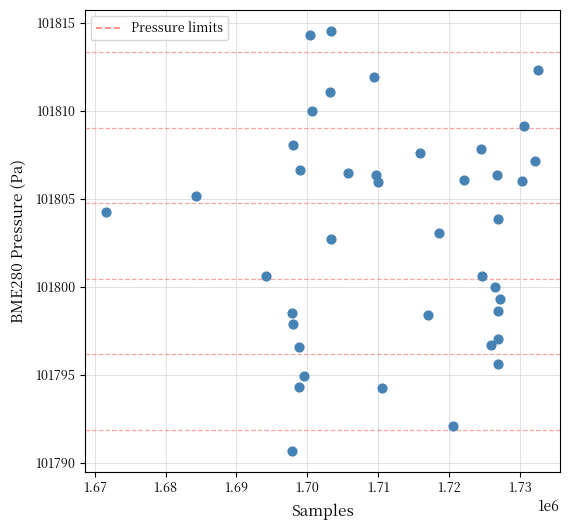

What Y value in the scatter plot is closest to 101802?

101802.7